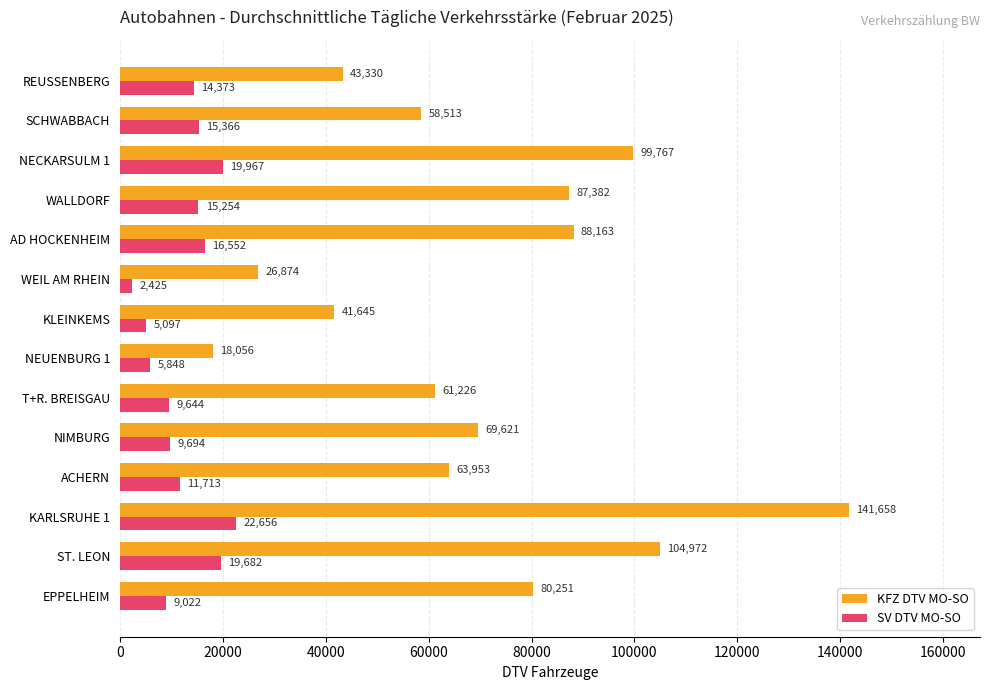

True or false: KFZ DTV MO-SO has a value of 43330 at REUSSENBERG.

True